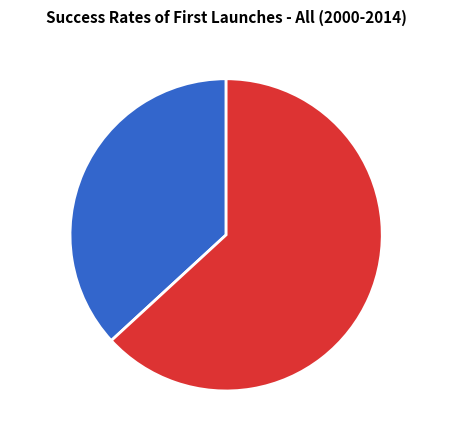

Between 161325 and 161334, which is larger?

161334